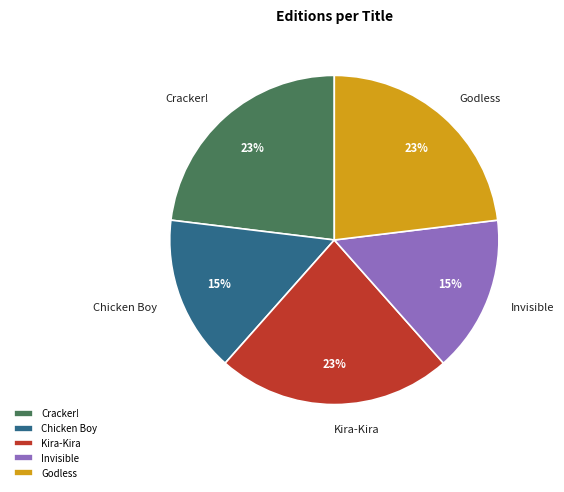

How many segments does this pie chart have?

5